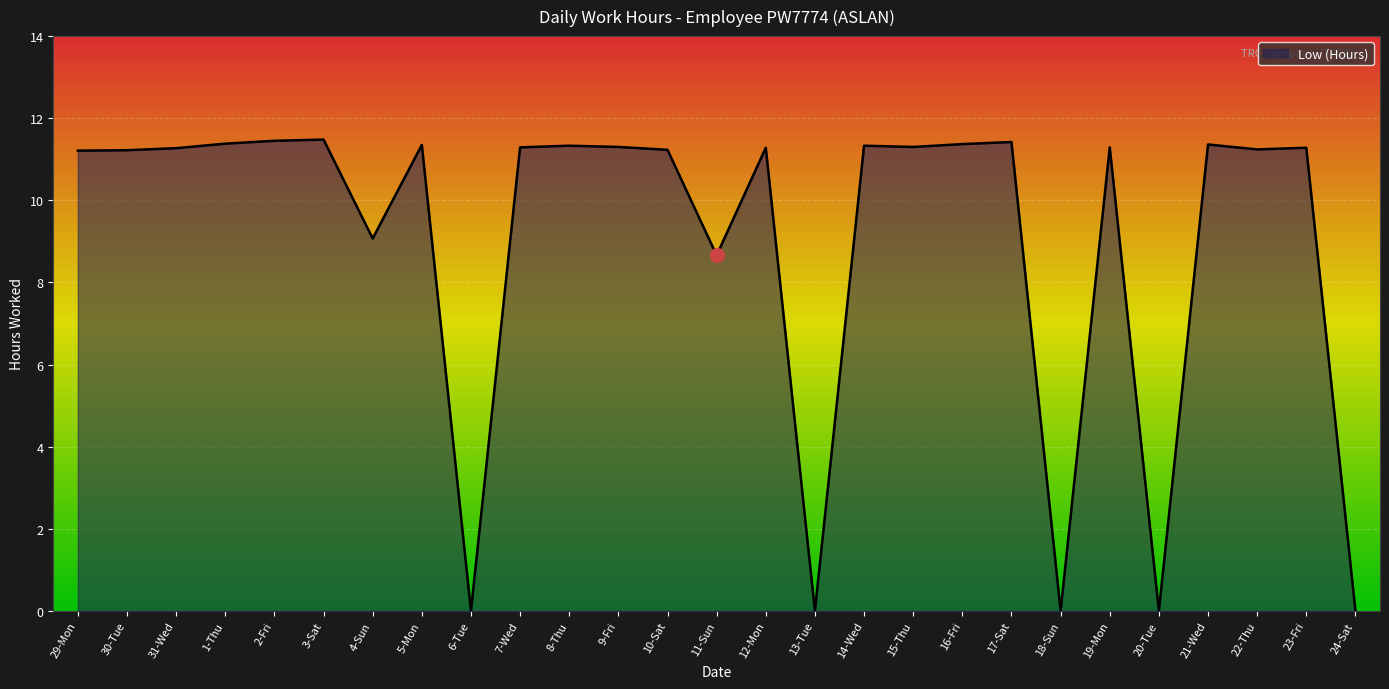

Where does the data first go above 11?

29-Mon